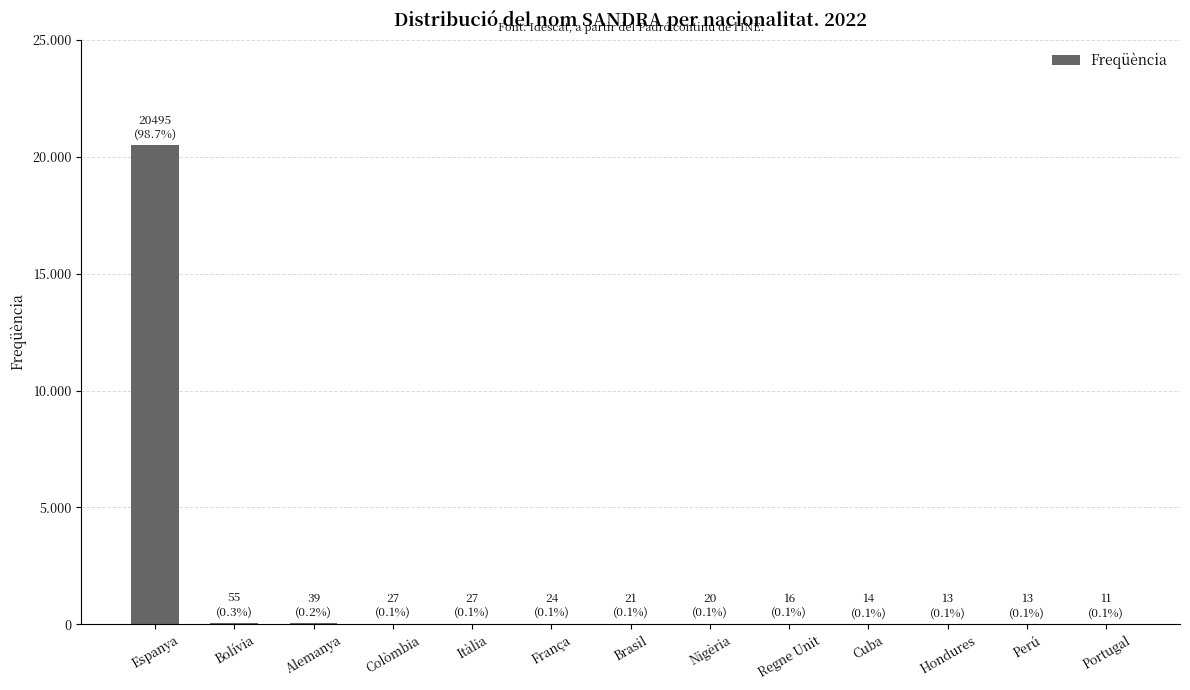

How many data points does each series have?

13